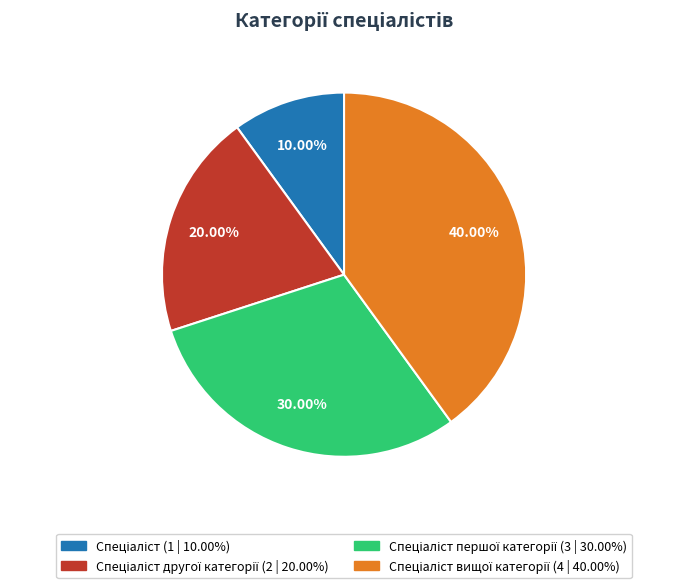

Is there any slice that represents more than half of the pie?

No